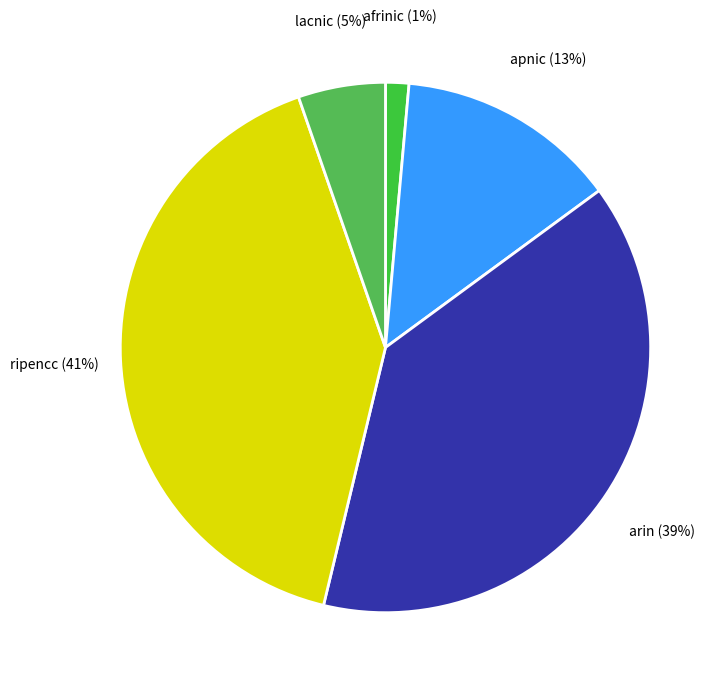

How many slices are in this pie chart?

5